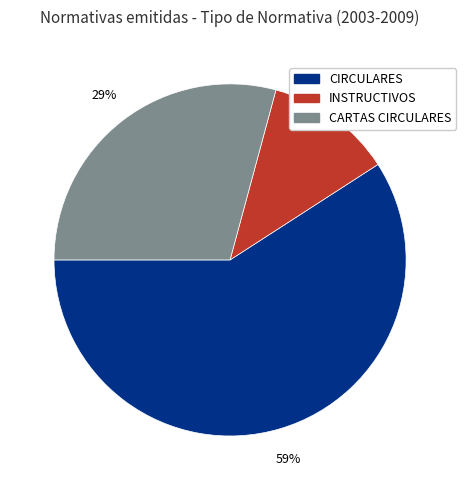

Does any single category account for the majority?

Yes